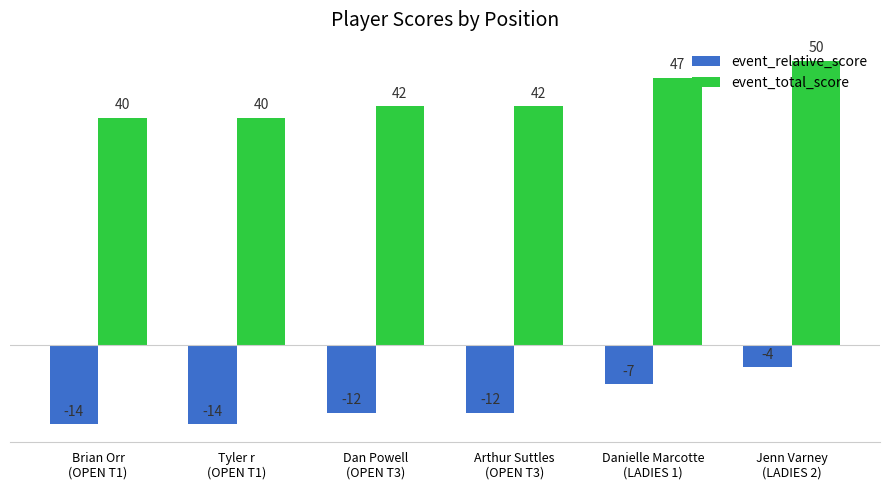

What is the total value across all series at Danielle Marcotte
(LADIES 1)?

40